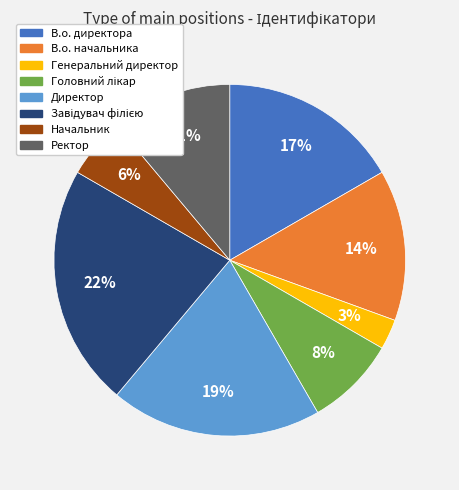

What is the smallest slice in the pie chart?

Генеральний директор